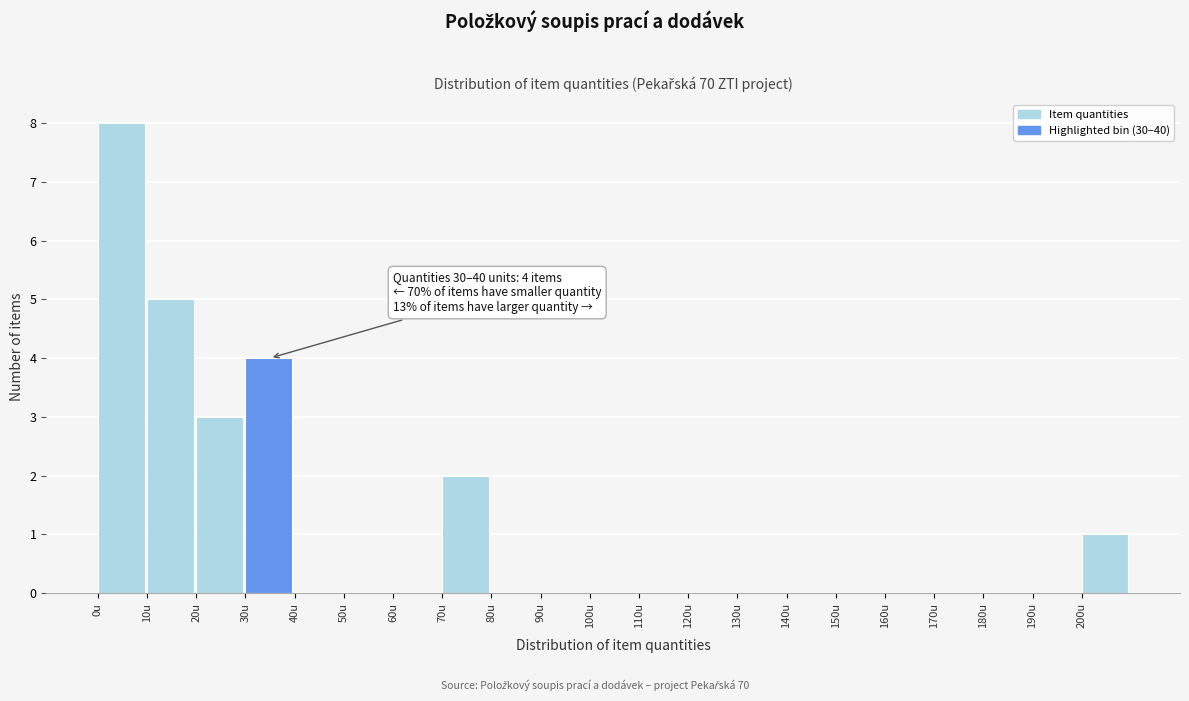

Which range on the x-axis has the tallest bar?

0 to 10